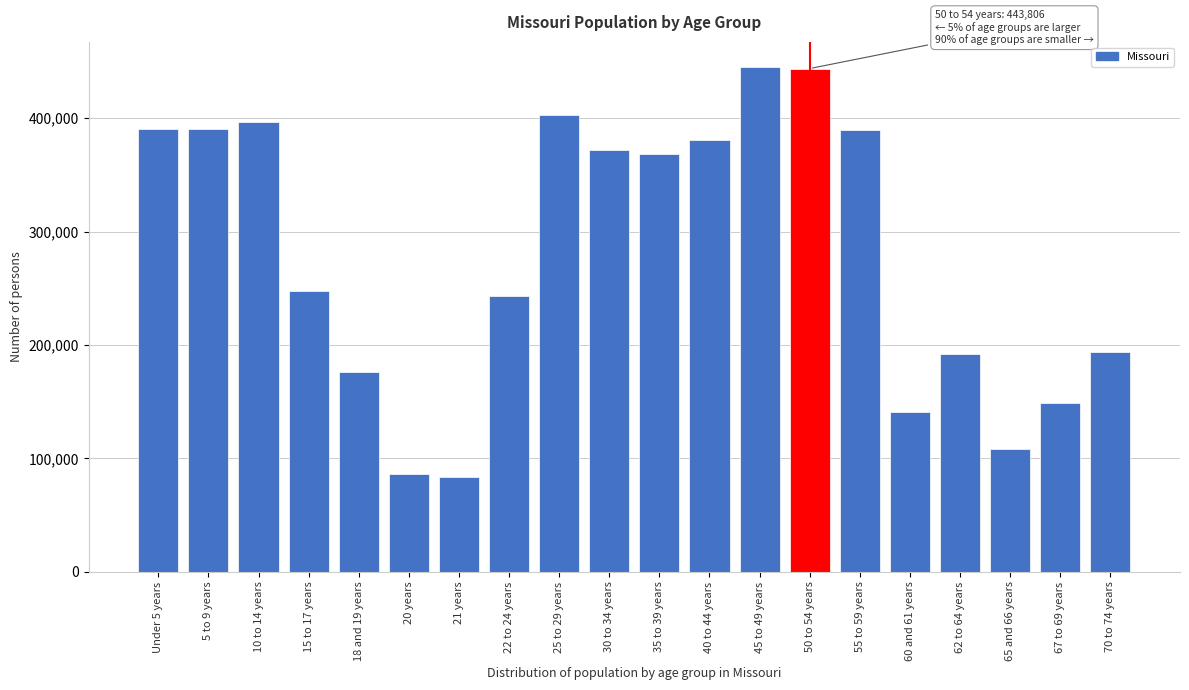

At which label is the value closest to 264138?

15 to 17 years